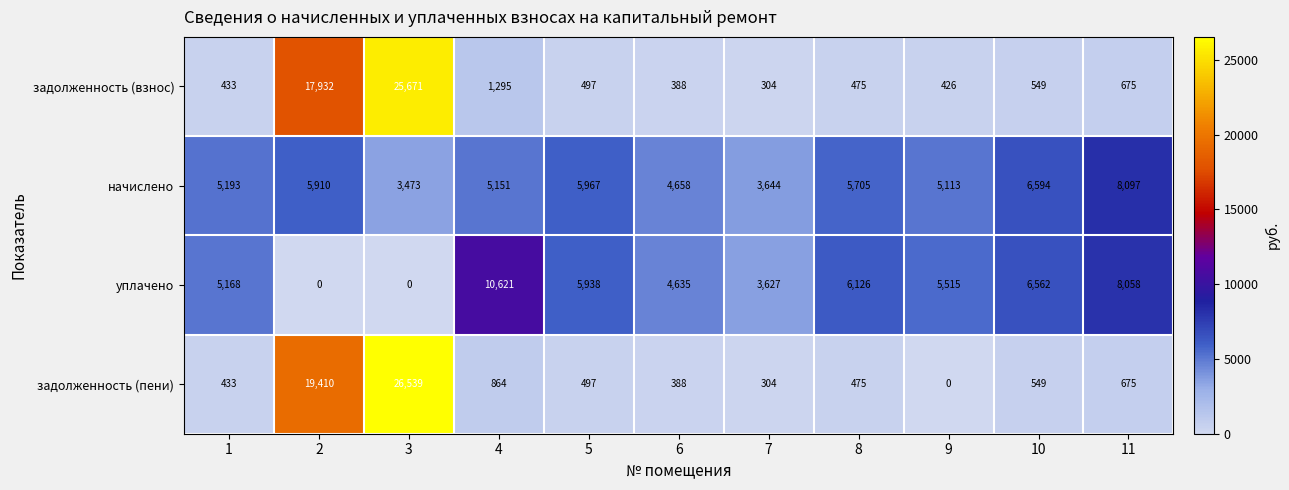

Which series changed the most between 1 and 4?

уплачено